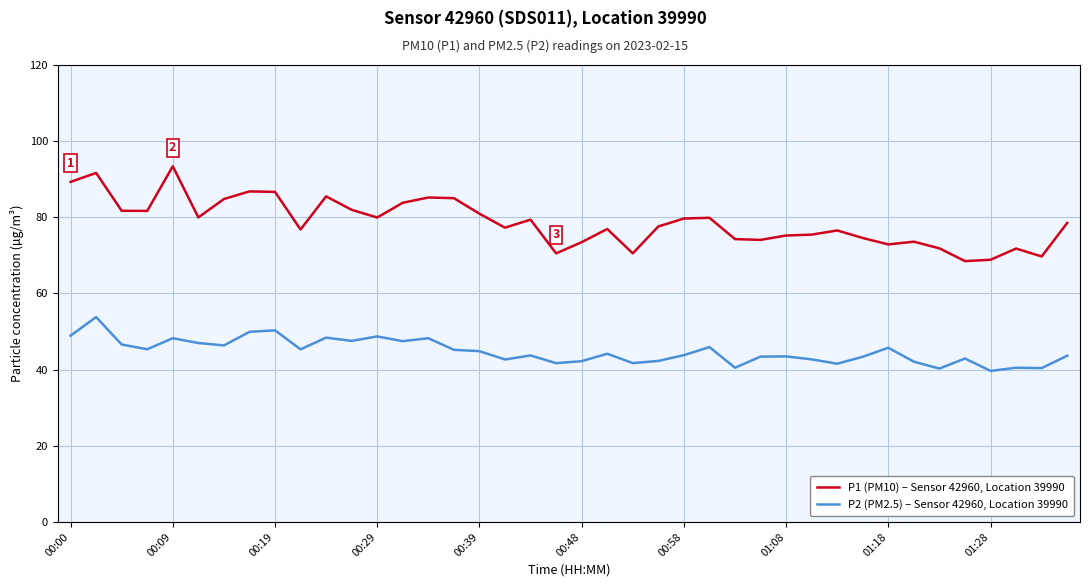

List the series in order of their peak value, lowest first.

P2 (PM2.5) – Sensor 42960, Location 39990, P1 (PM10) – Sensor 42960, Location 39990